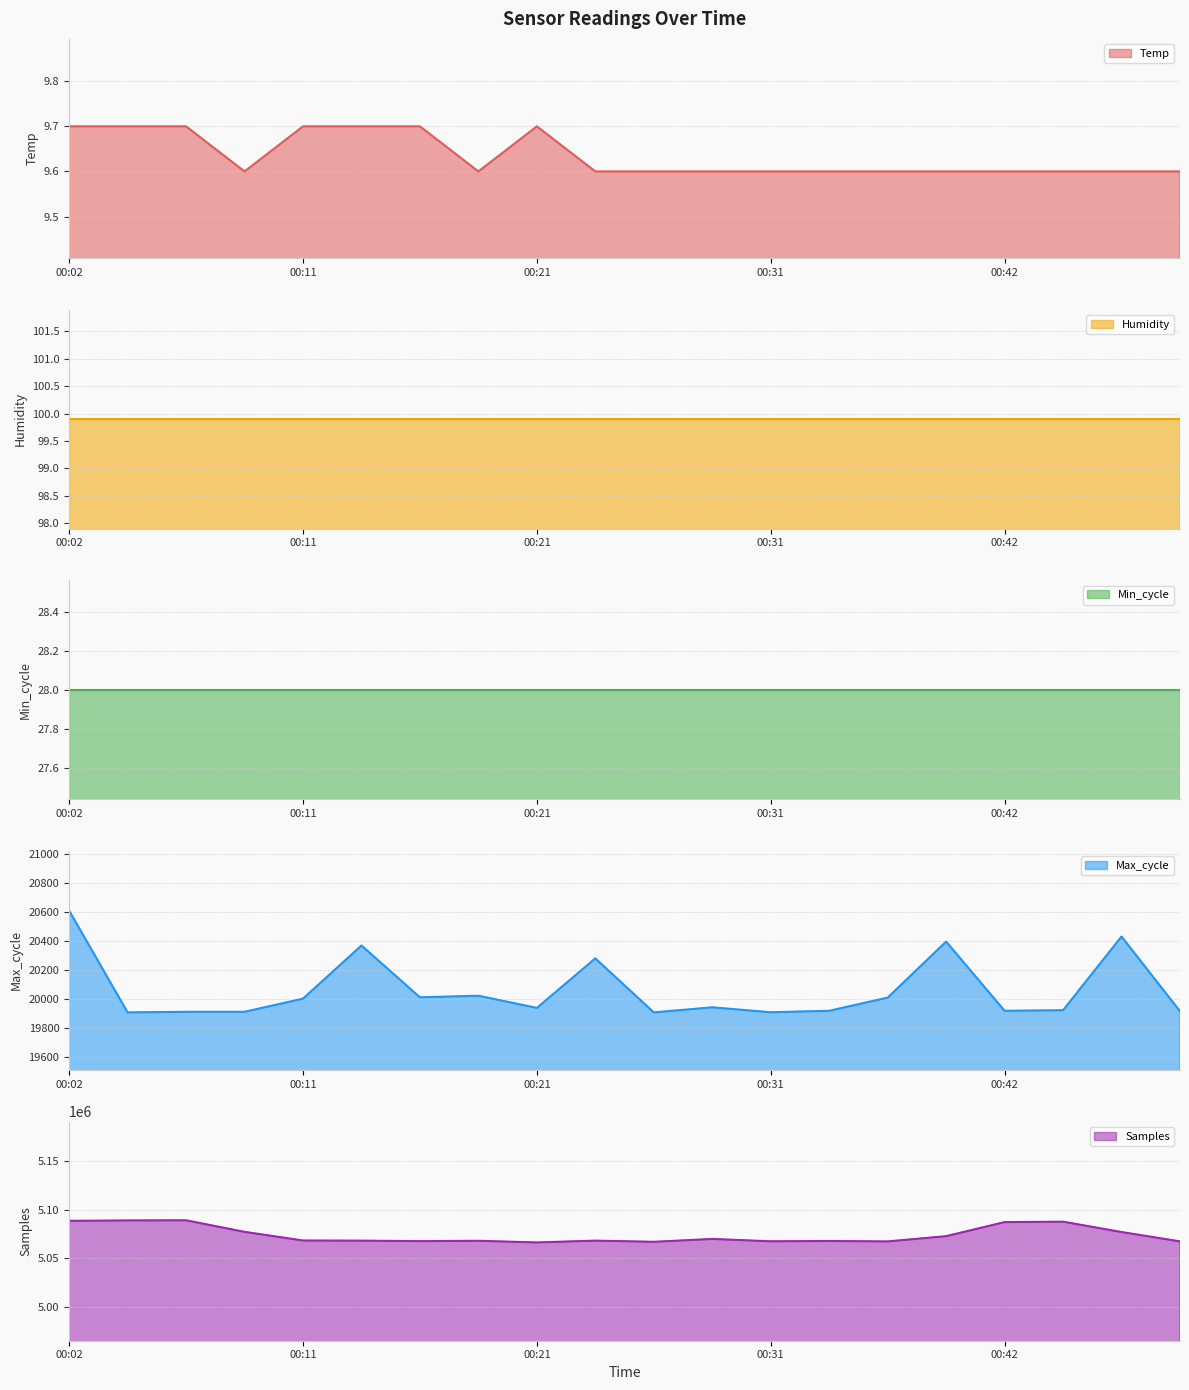

Between 00:04 and 00:38, which is larger?

00:04